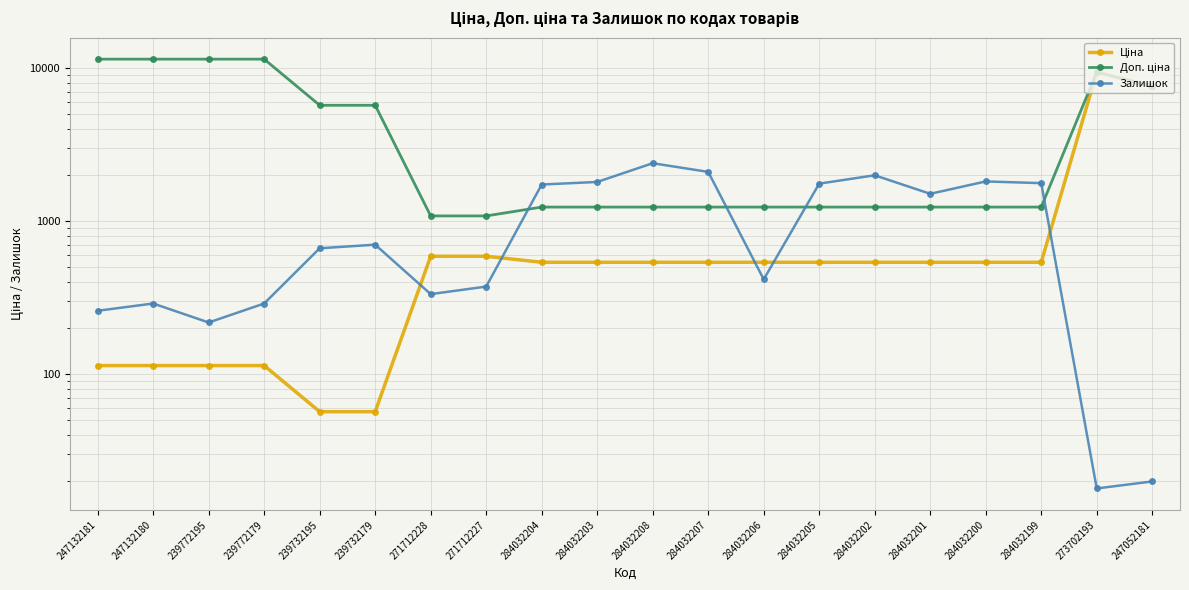

What is the total value across all series at 284032200?

3590.4